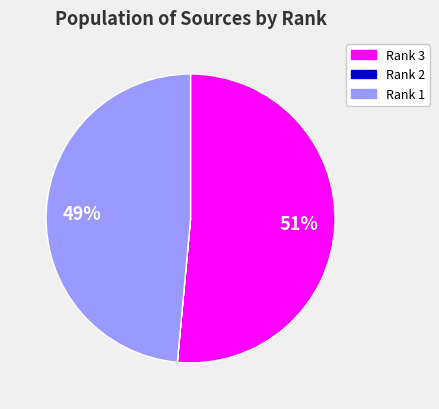

True or false: Rank 3 accounts for 51% of the total.

True